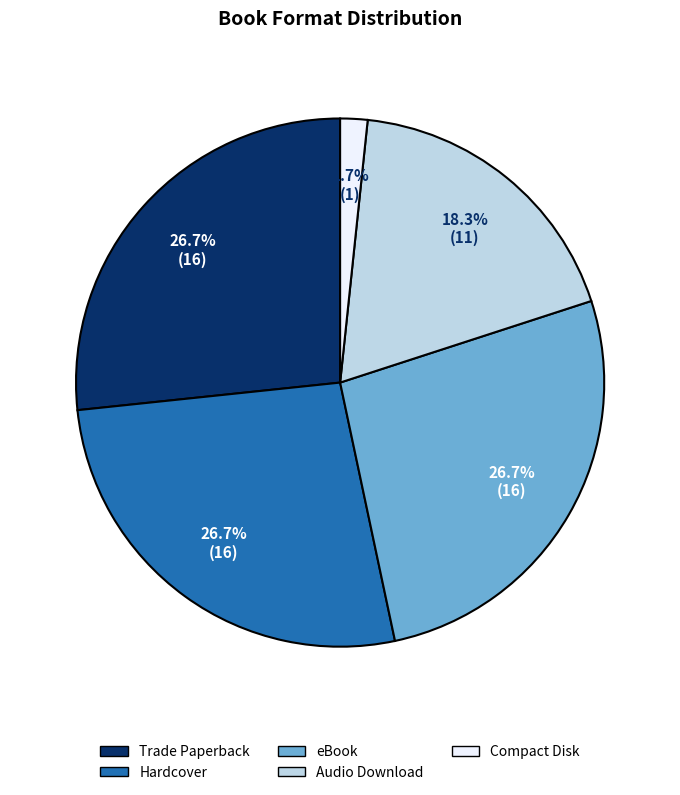

Combined, do Hardcover and Compact Disk account for over 50%?

No